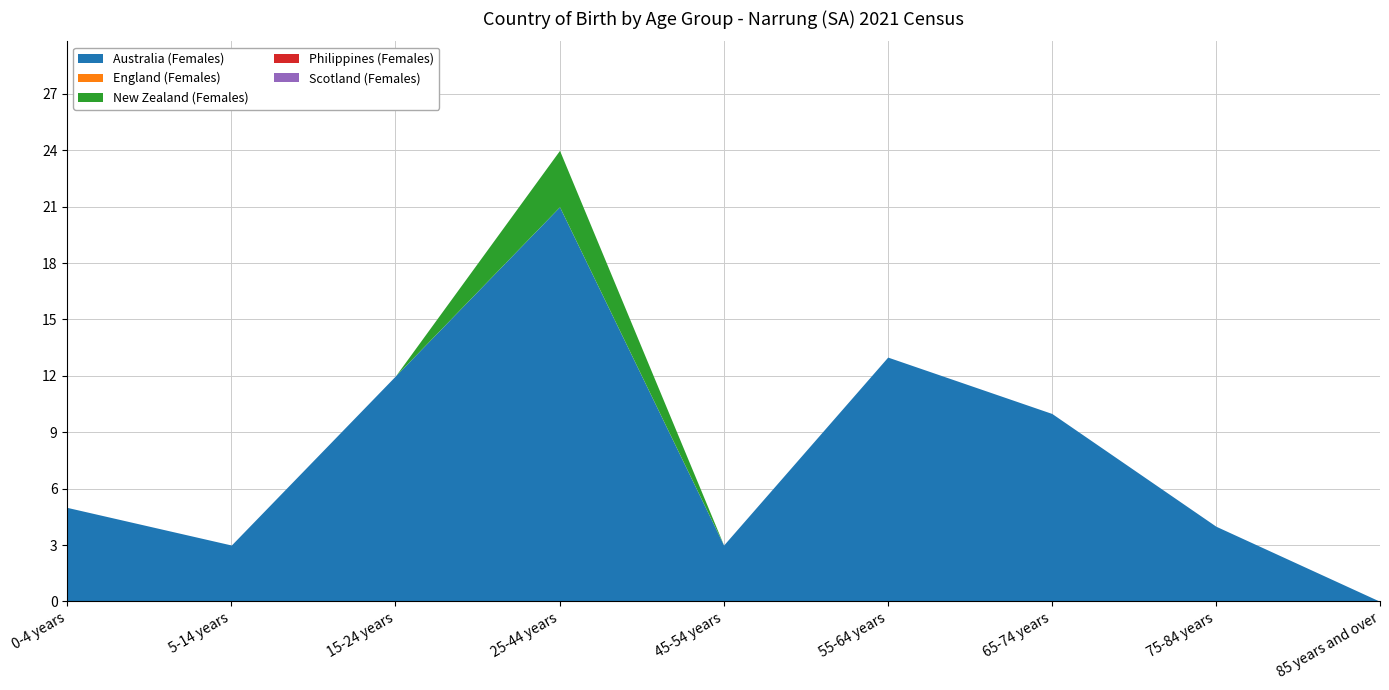

Which category has the lowest value in the Philippines (Females) series?

0-4 years